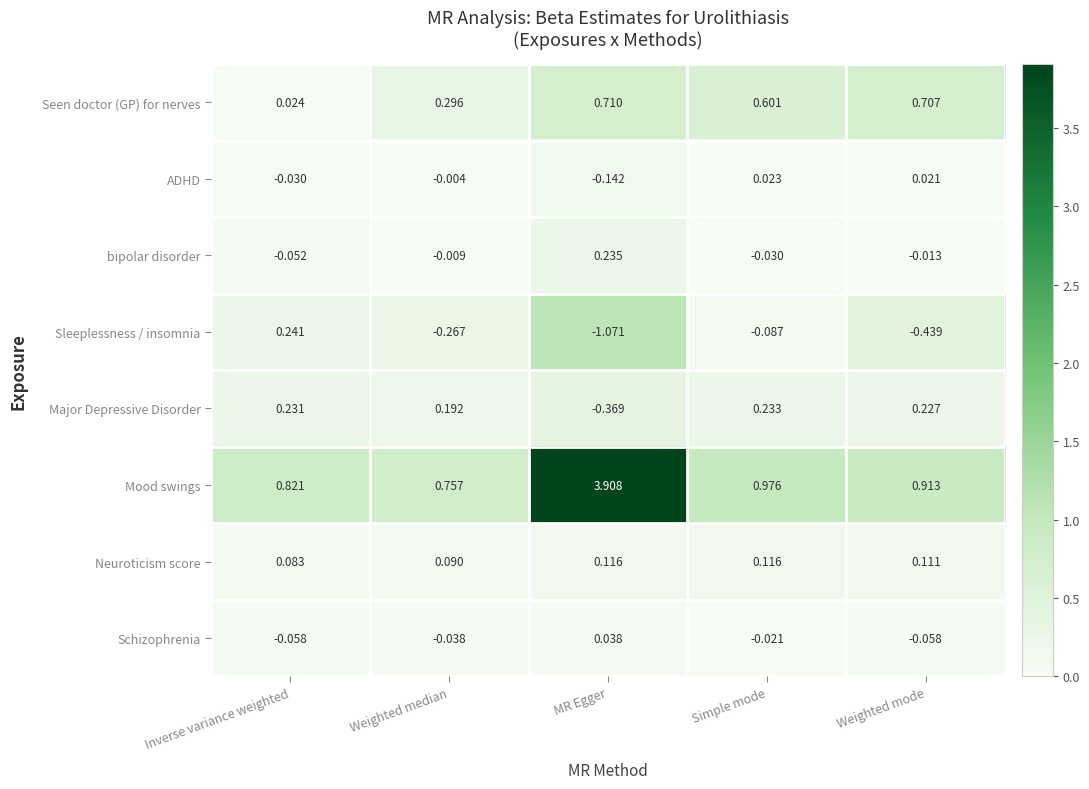

Is the value of Mood swings at Weighted median greater than the value of bipolar disorder at Weighted mode?

Yes